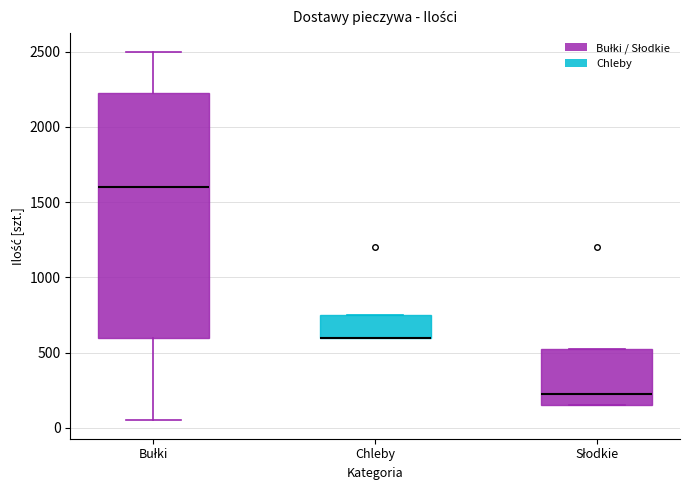

Which box is the tallest, from its lower edge to its upper edge?

Bułki